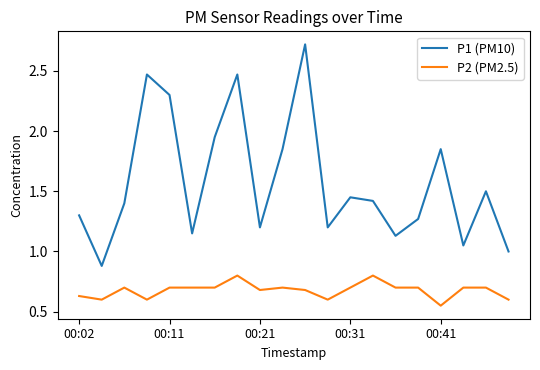

Which series has the widest spread of values?

P1 (PM10)